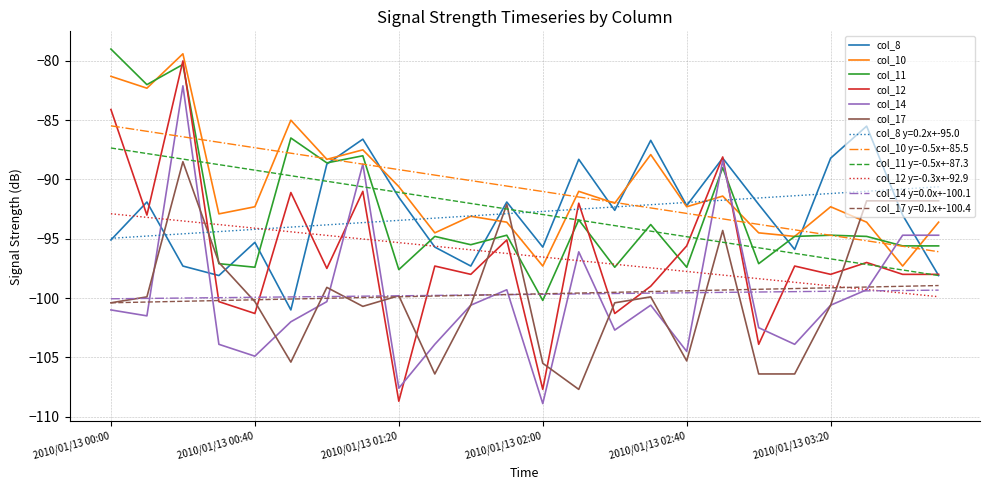

Which series has the widest spread of values?

col_12